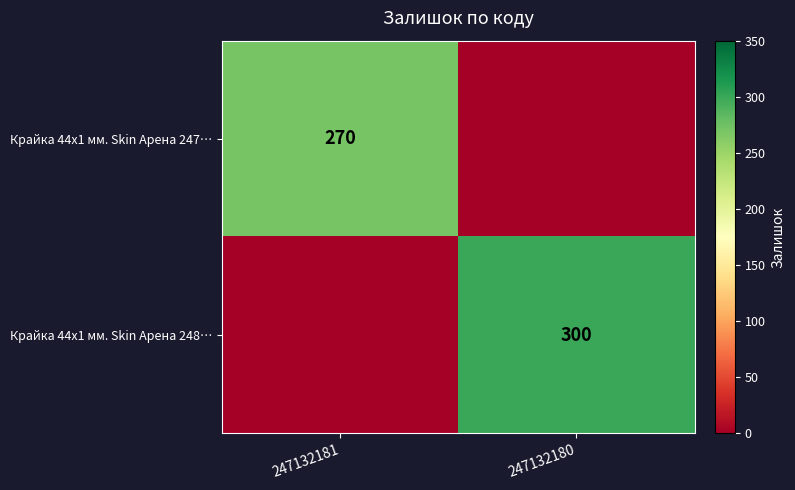

Is it true that Крайка 44x1 мм. Skin Арена 247… equals 143 at 247132181?

False